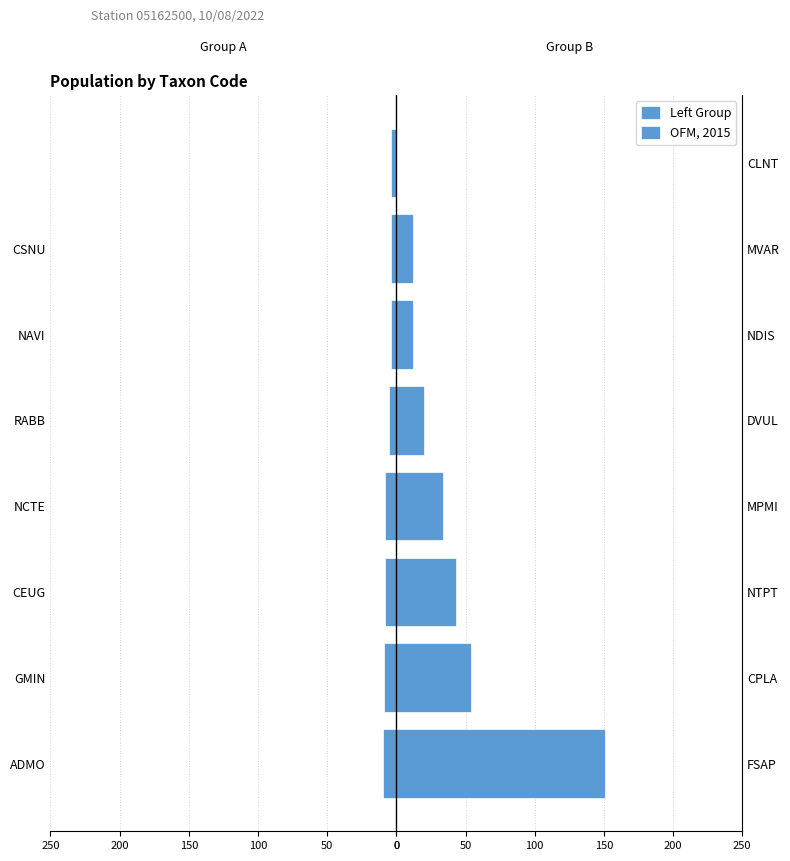

Does the chart contain any negative values?

Yes